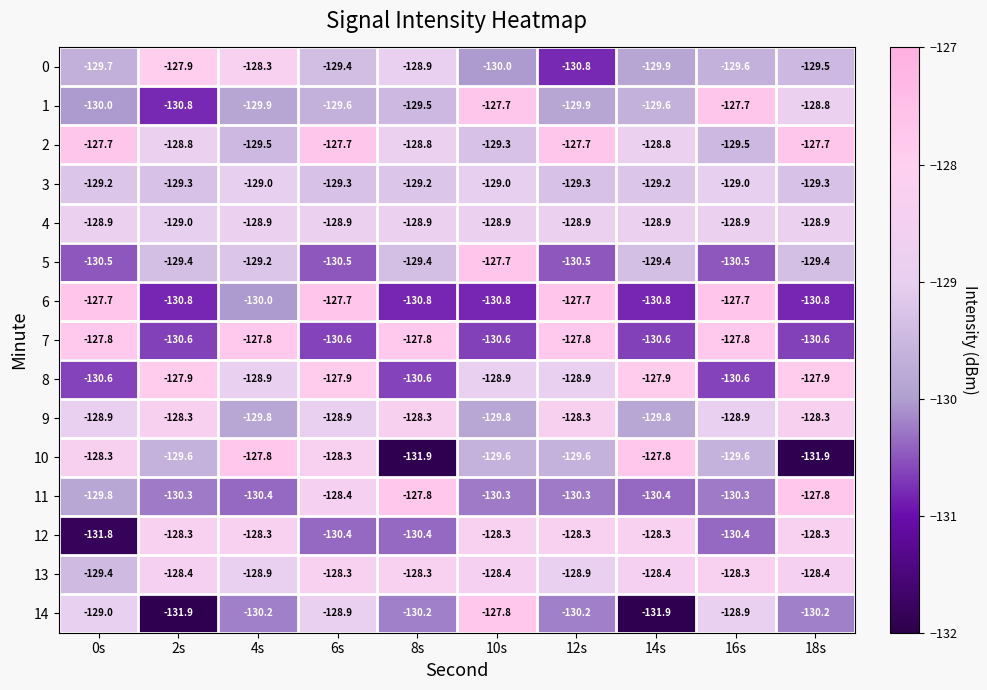

At which category is the sum across all series the highest?

6s